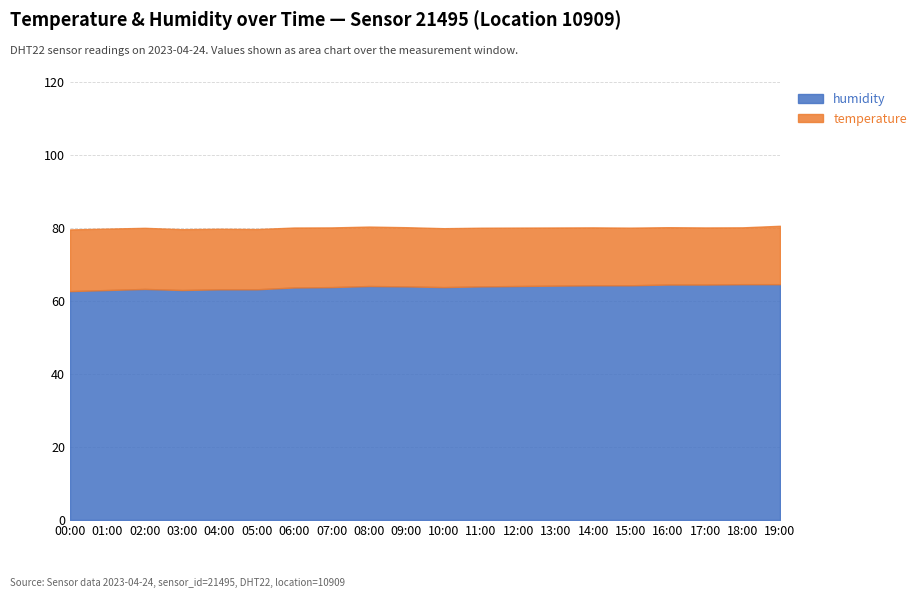

How many categories are shown in the chart?

20